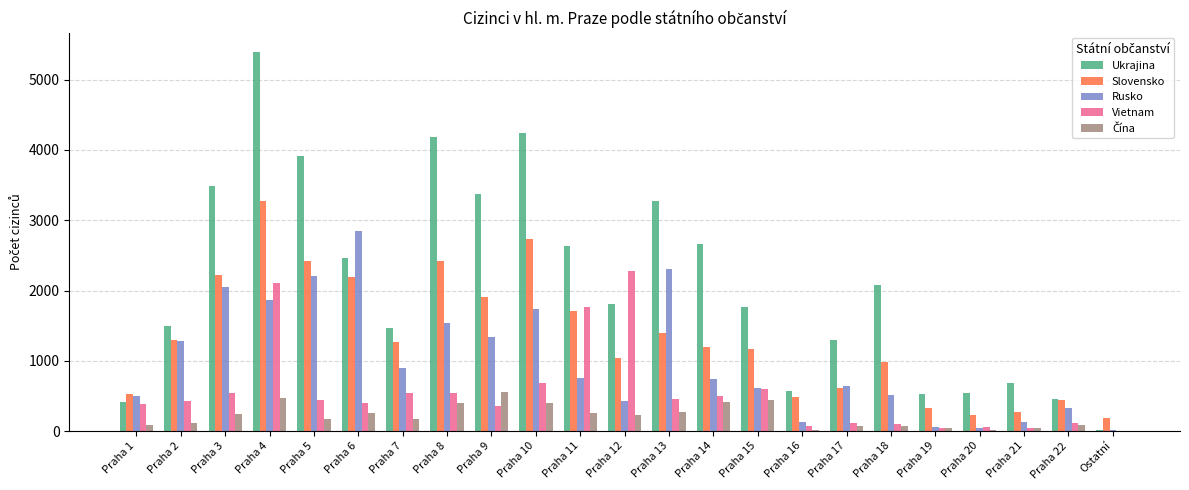

Which series has the largest range (max minus min)?

Ukrajina